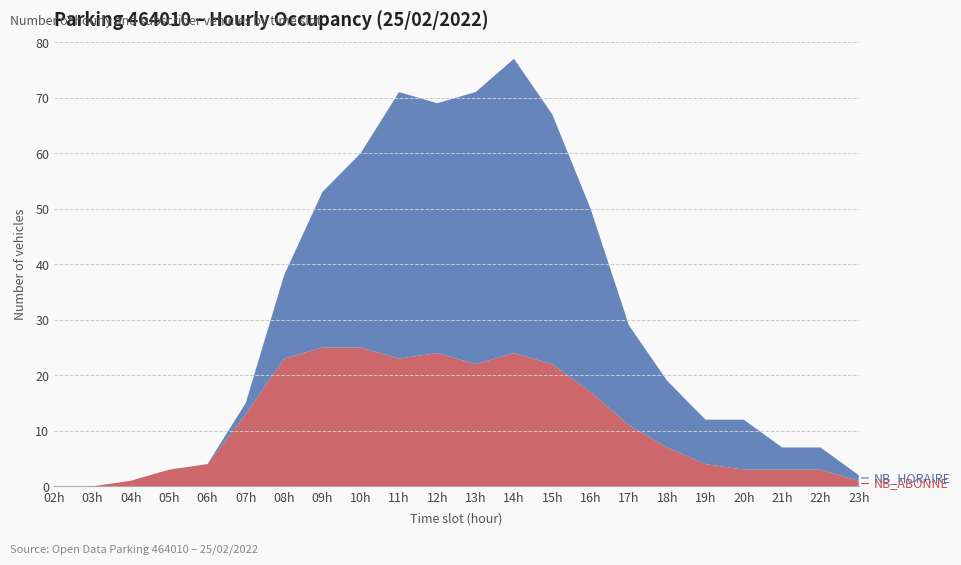

Reading left to right, transcribe all the data shown in this chart.

NB_HORAIRE: 2=0	3=0	4=0	5=0	6=0	7=2	8=15	9=28	10=35	11=48	12=45	13=49	14=53	15=45	16=33	17=18	18=12	19=8	20=9	21=4	22=4	23=1
NB_ABONNE: 2=0	3=0	4=1	5=3	6=4	7=13	8=23	9=25	10=25	11=23	12=24	13=22	14=24	15=22	16=17	17=11	18=7	19=4	20=3	21=3	22=3	23=1